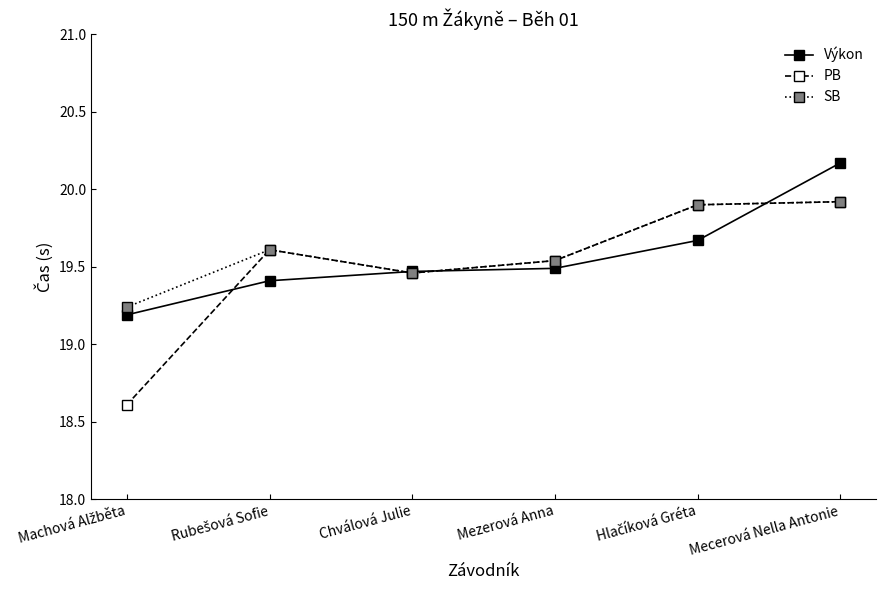

At which category does SB reach its first local valley?

Chválová Julie